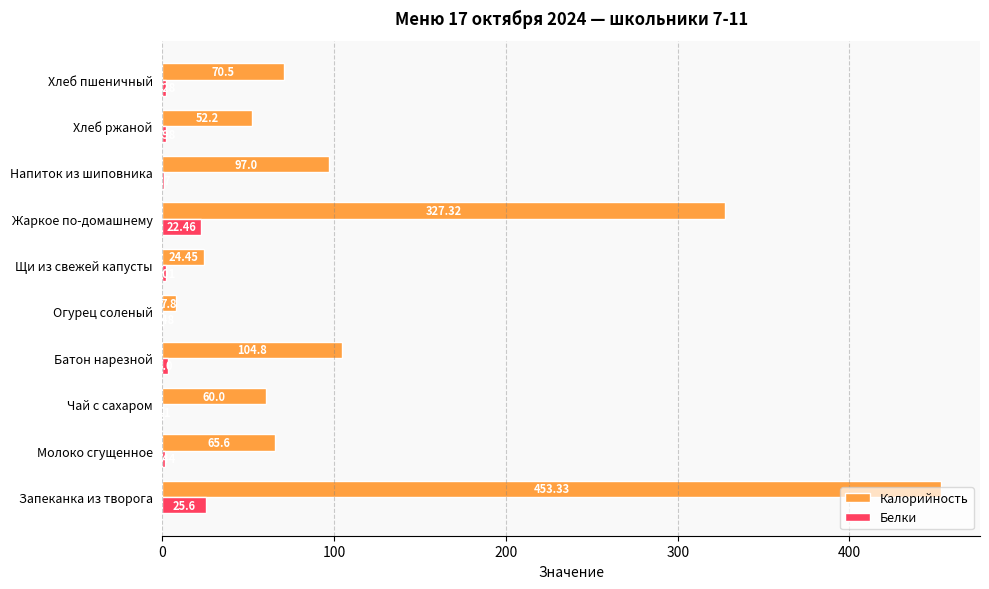

What is the sum of the Белки values at Молоко сгущенное and Хлеб ржаной?

3.4